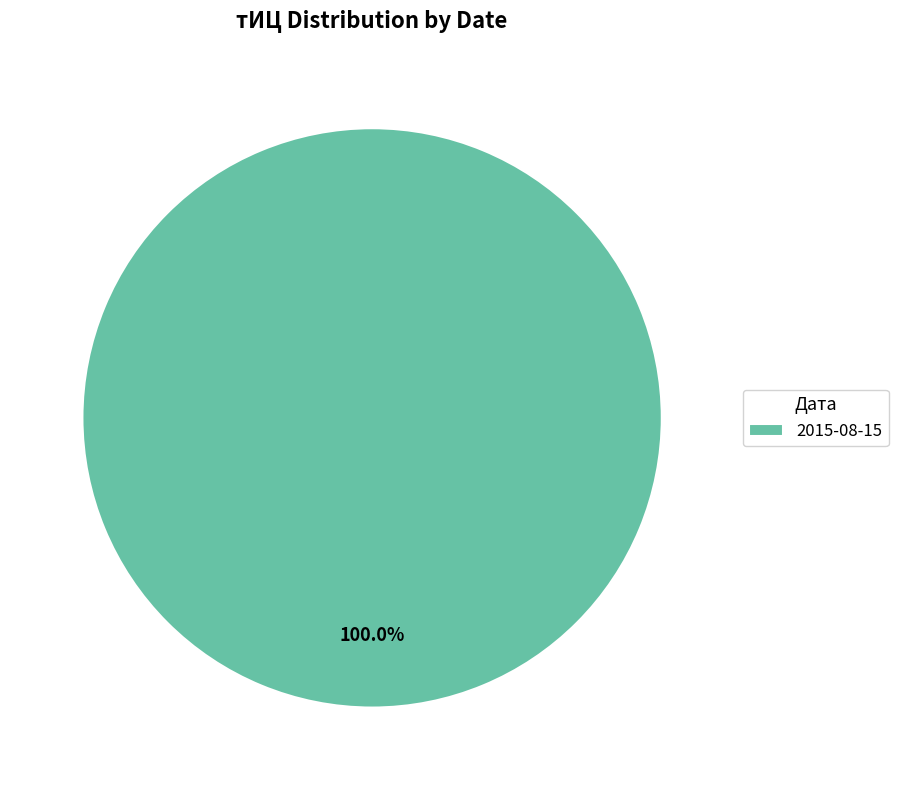

Is there any slice that represents more than half of the pie?

Yes